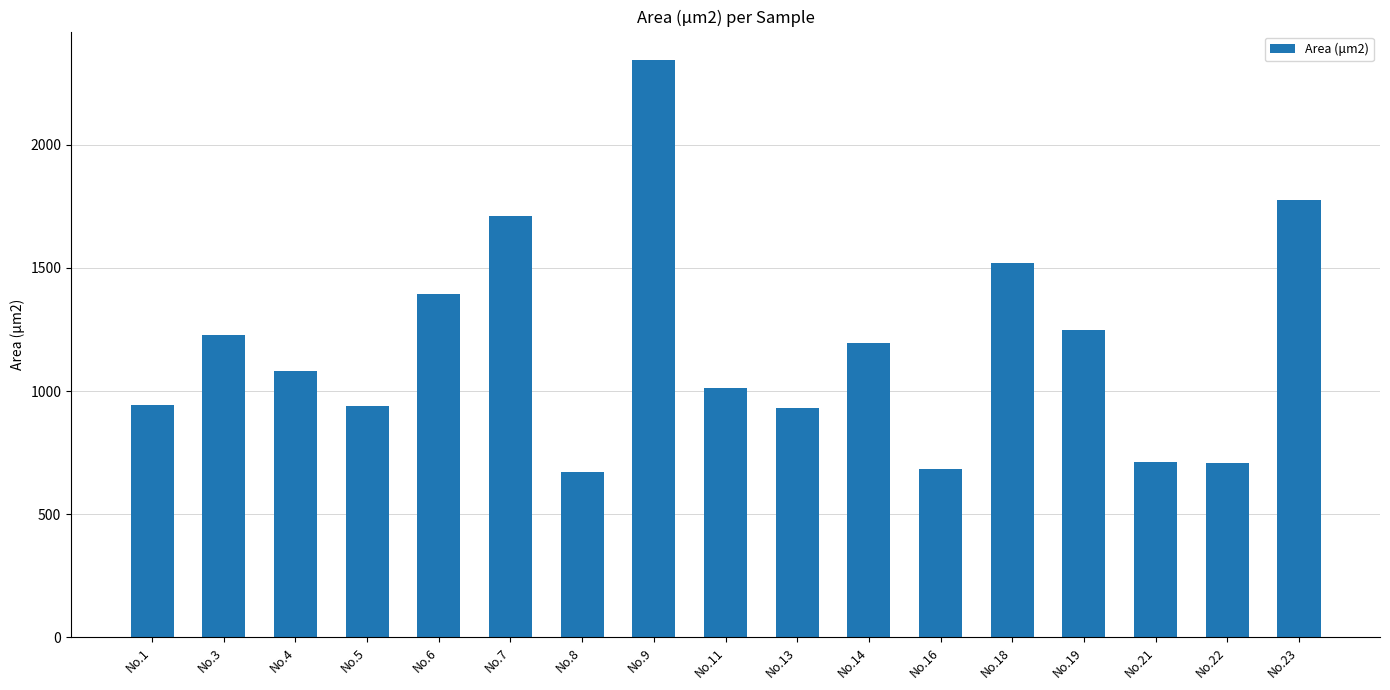

The chart shows a value of 1094.3 at No.23. True or false?

False